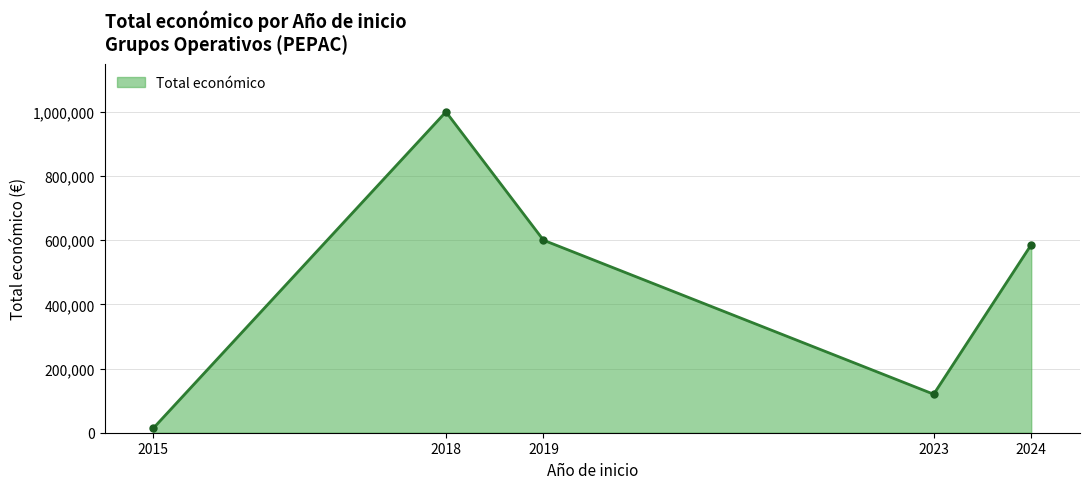

The chart shows a value of 120000 at 2023. True or false?

True